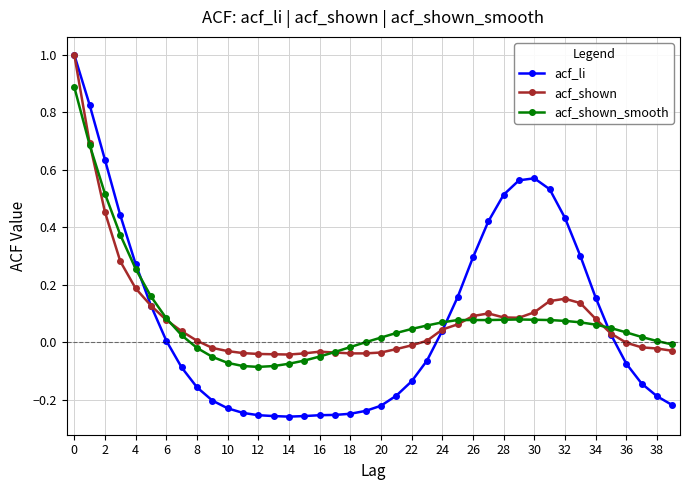

True or false: acf_shown has more than 1 interior local peaks.

True